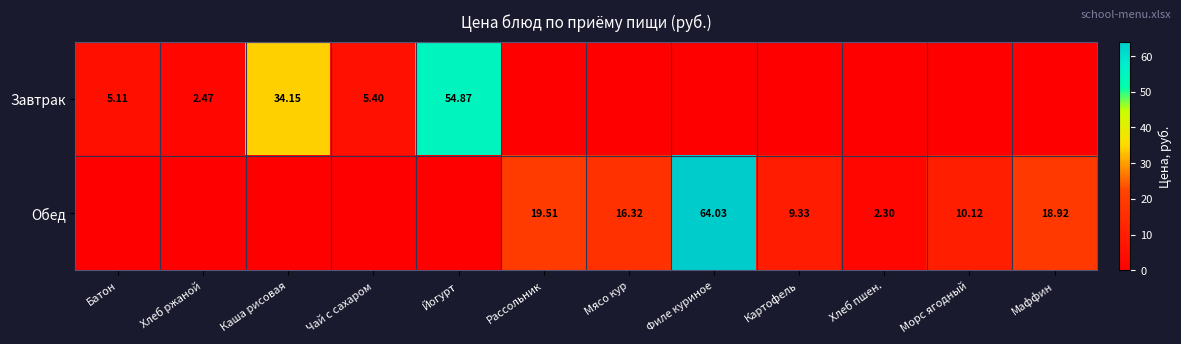

At which label does Обед first exceed 9?

Рассольник